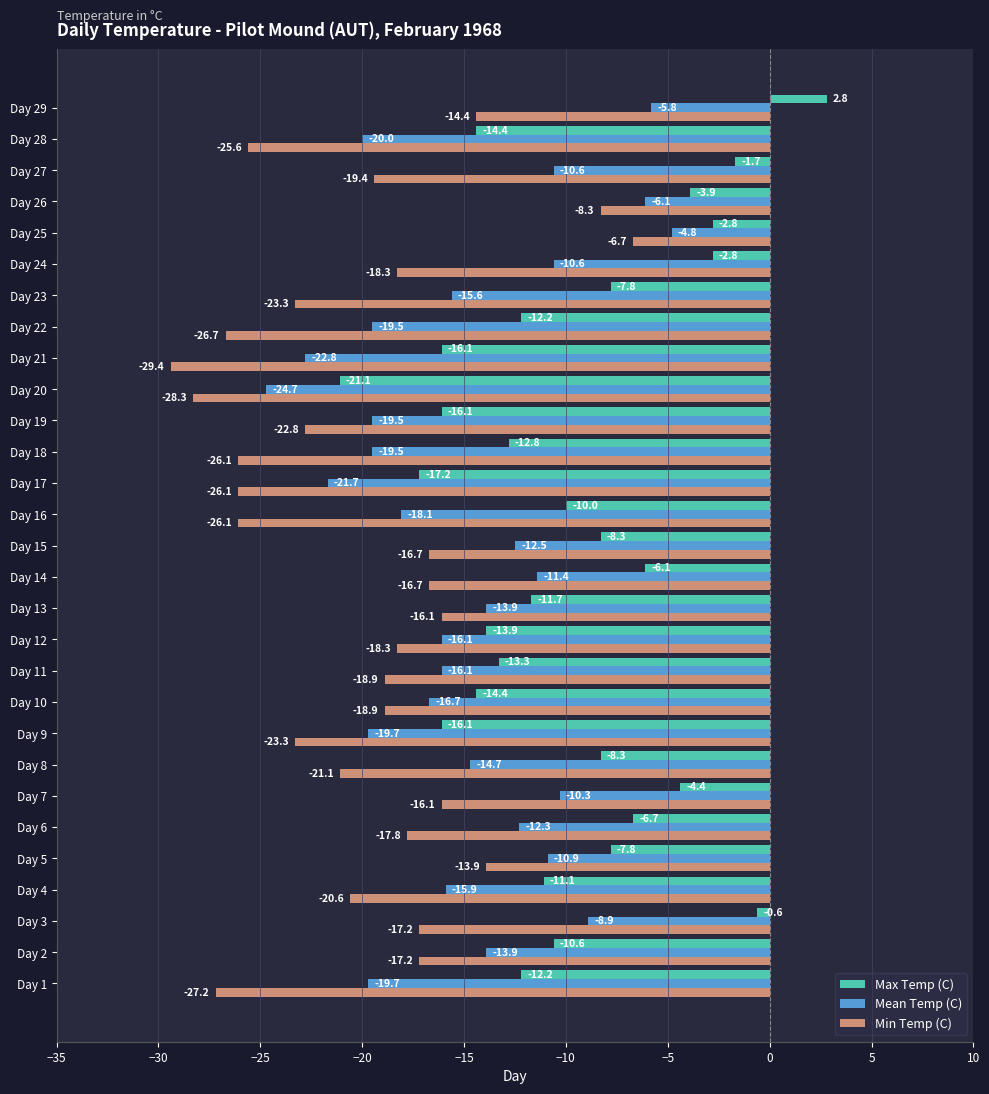

Between Day 8 and Day 19, which series saw the biggest shift?

Max Temp (C)